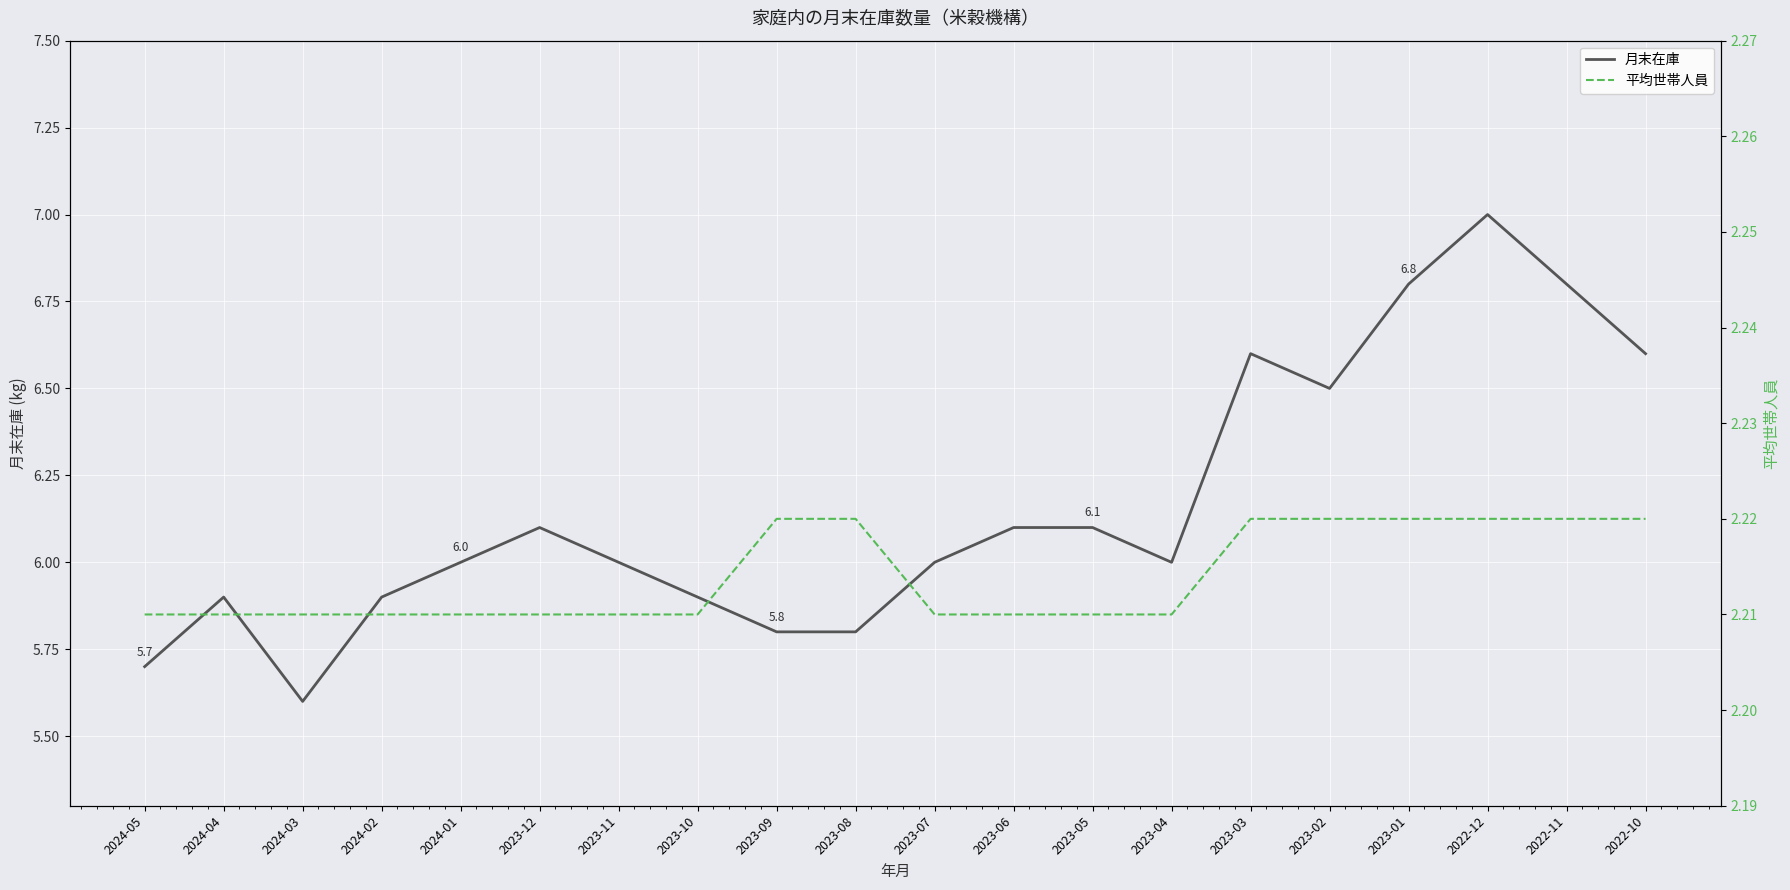

What is the difference between the 月末在庫 values at 2023-06 and 2023-02?

0.4